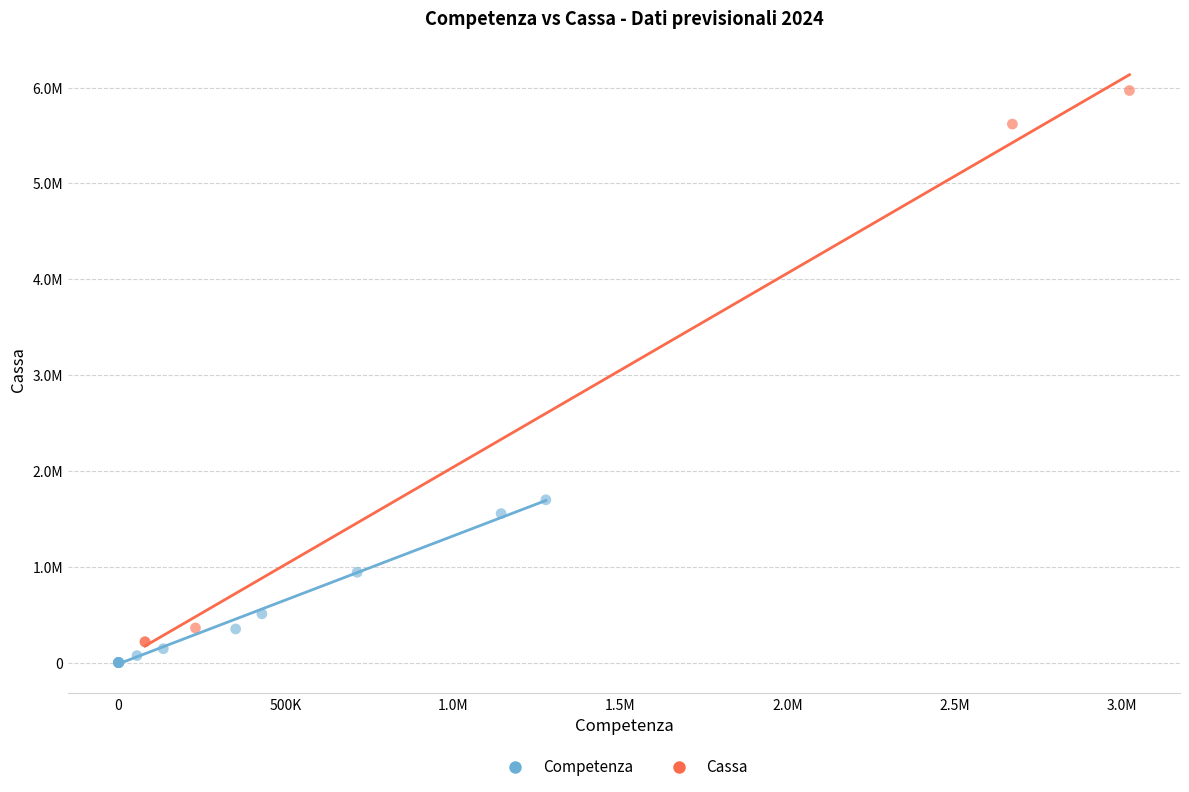

Which series reaches the minimum Y coordinate?

Competenza